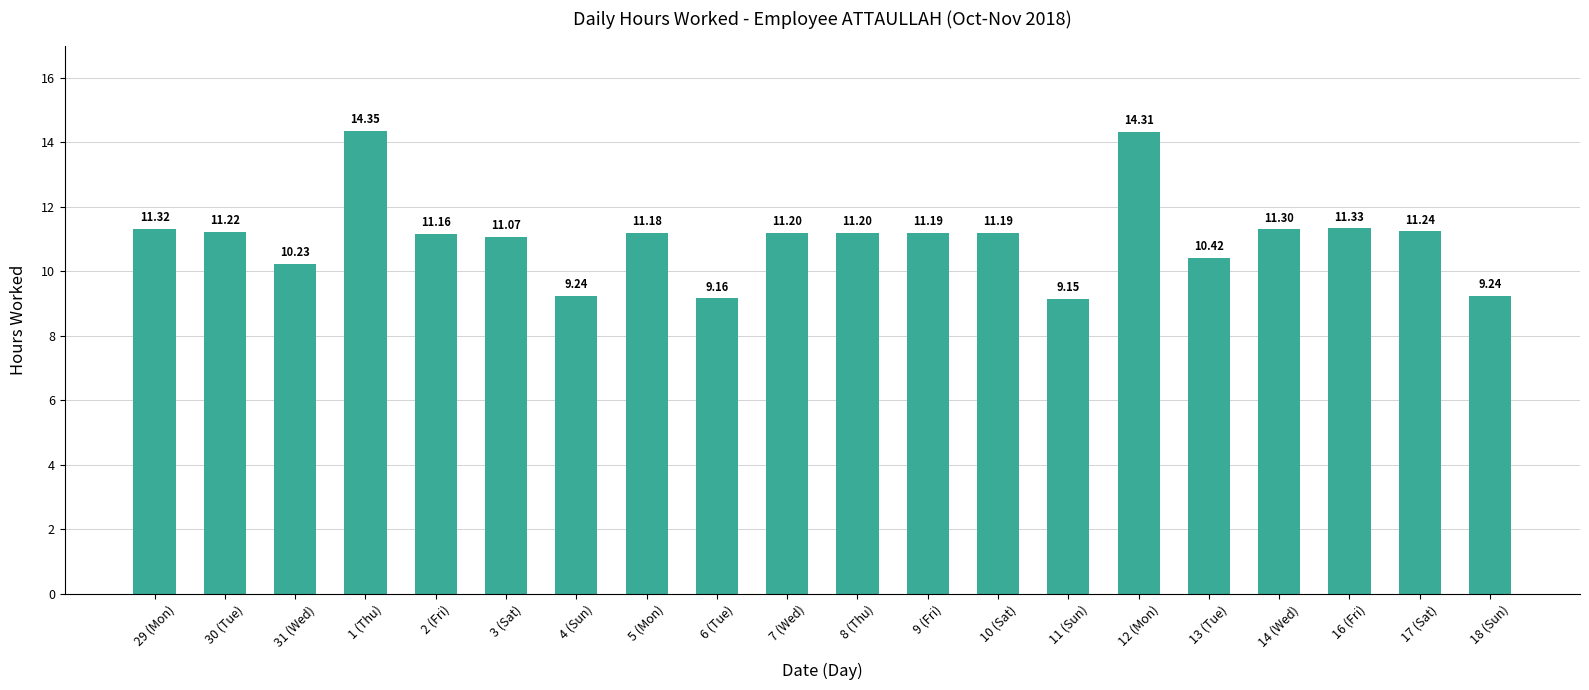

Which has a higher value, 31 (Wed) or 8 (Thu)?

8 (Thu)